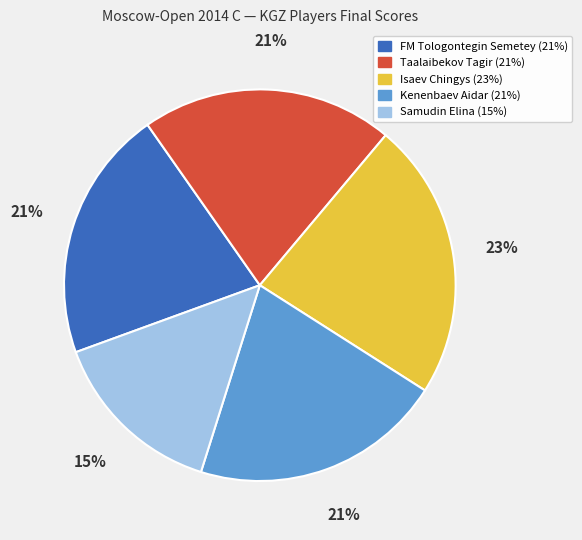

Which slice is the largest?

Isaev Chingys